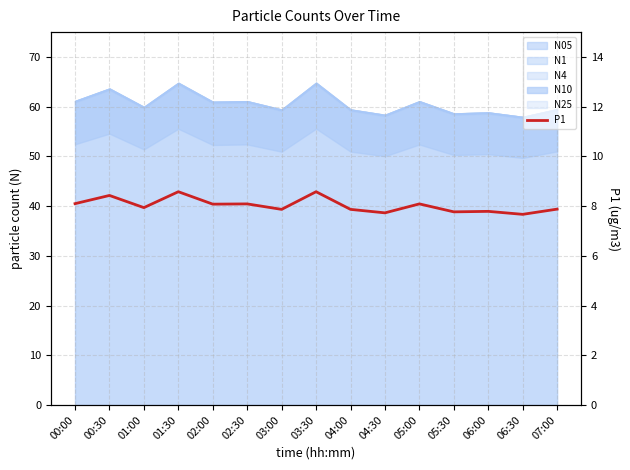

How many lines are shown in the chart?

1